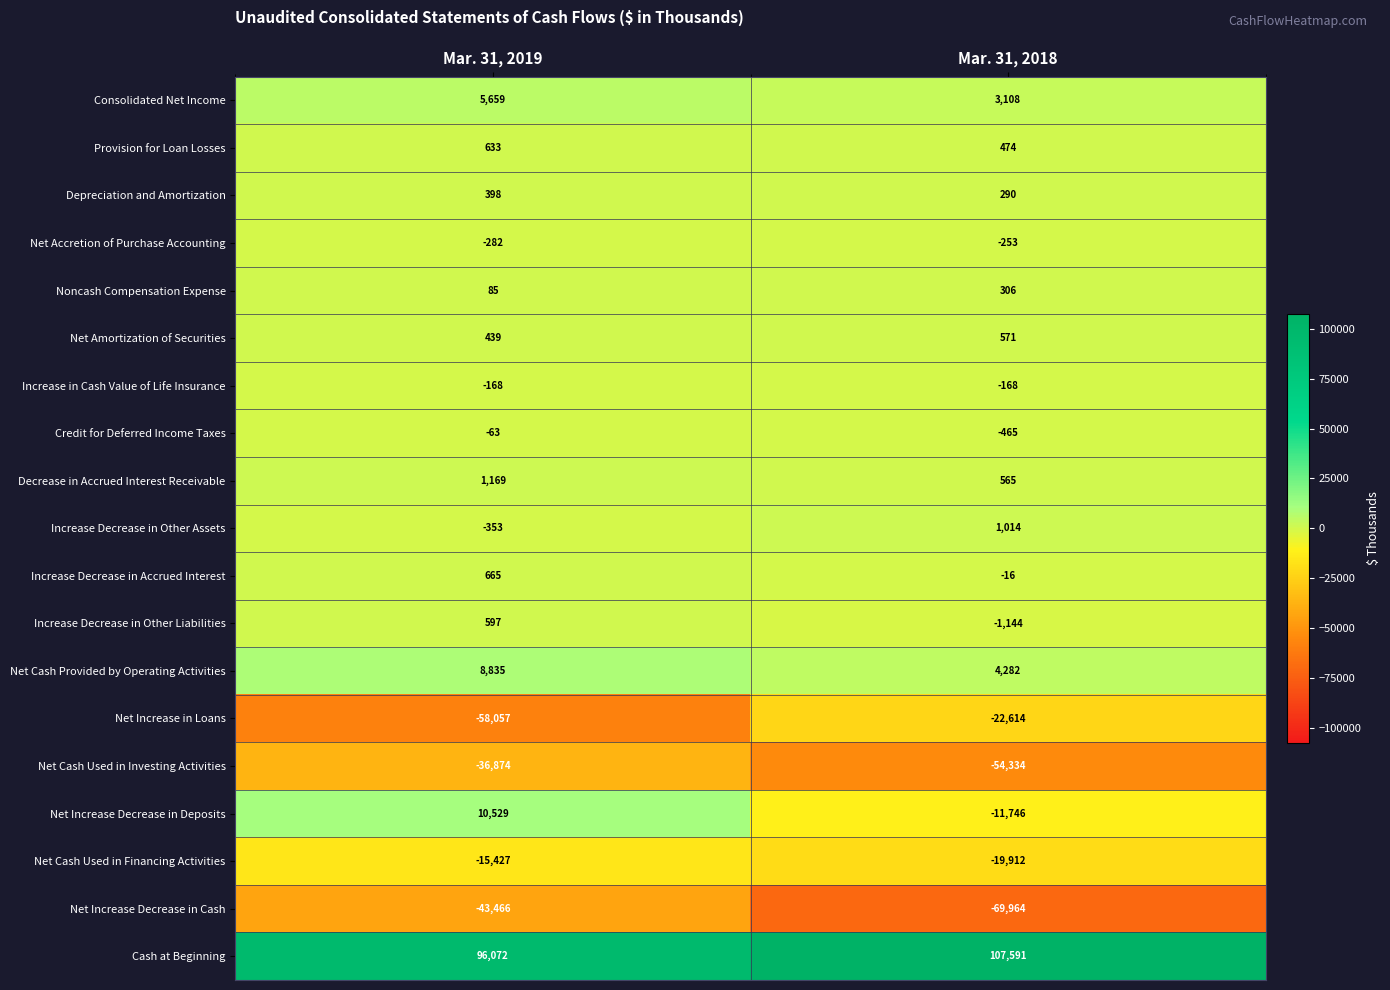

At which category does the chart reach its minimum across all series?

Mar. 31, 2018